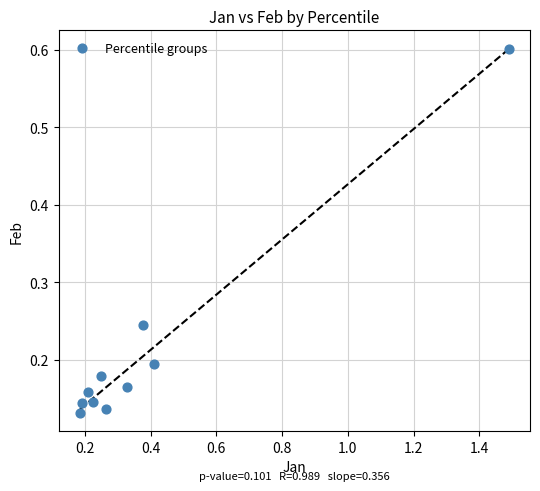

What is the average X value?

0.4